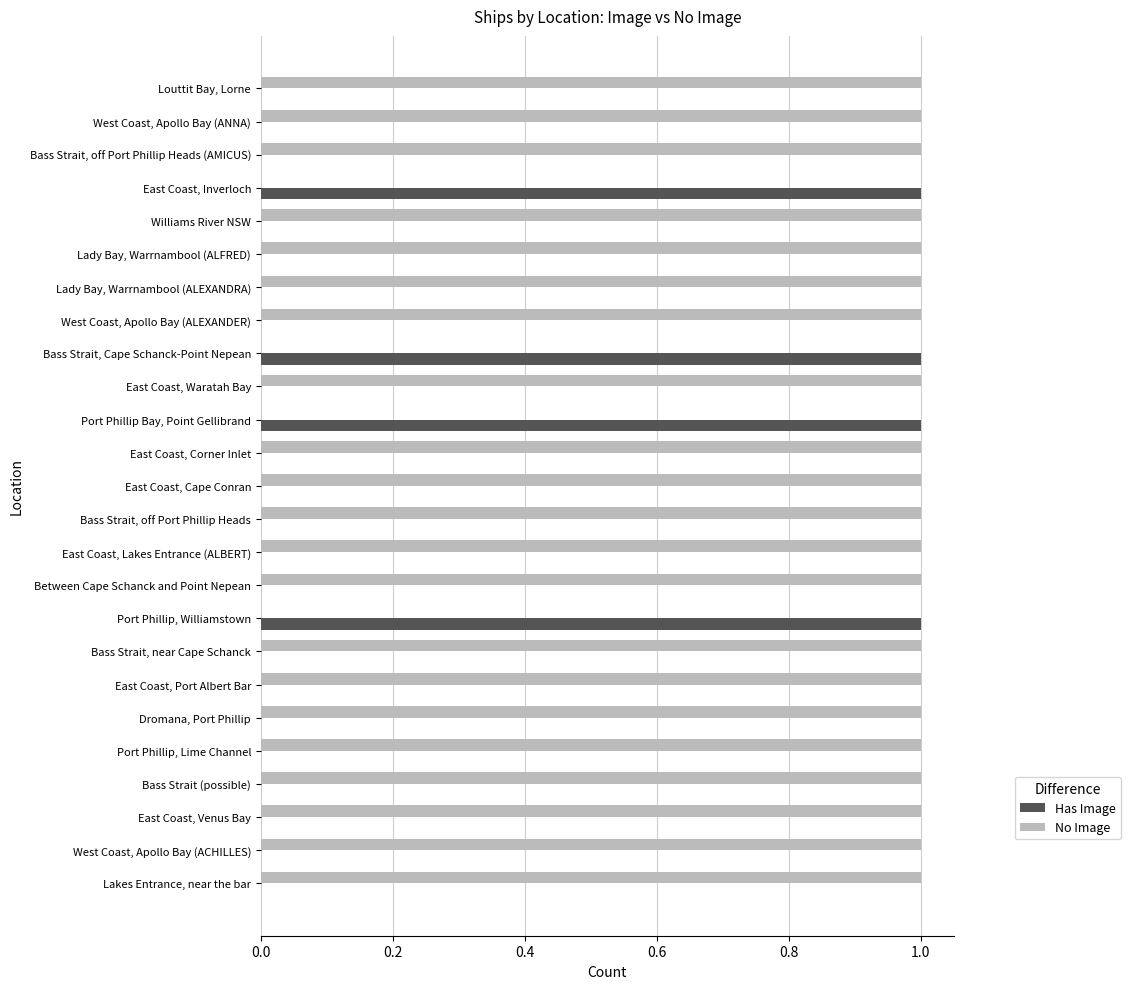

What are all the series names shown in the legend?

Has Image, No Image